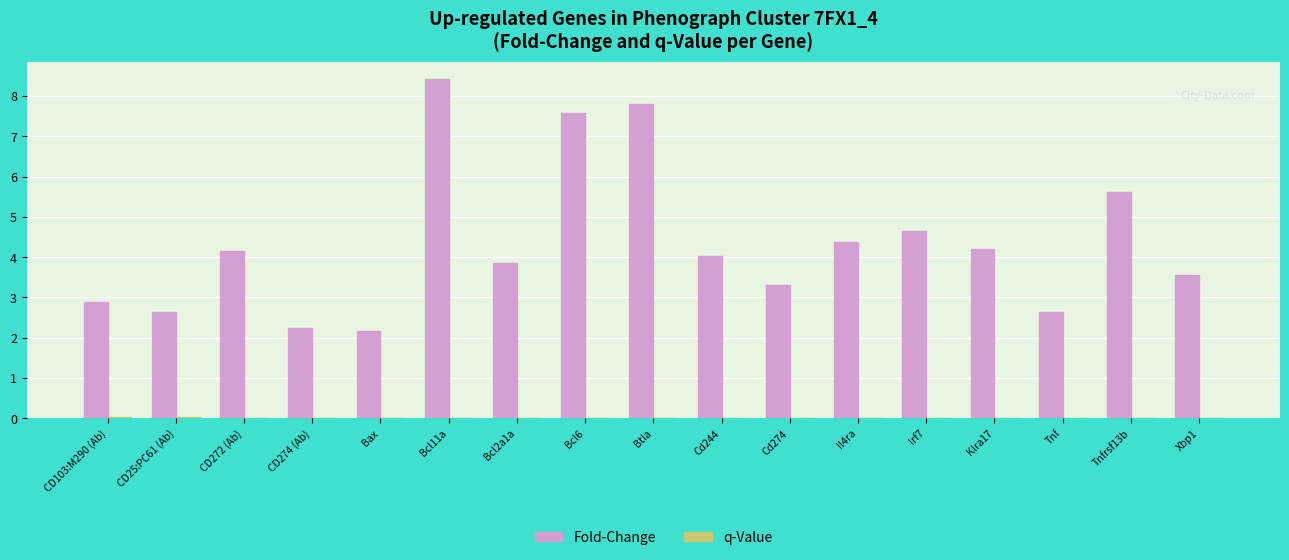

Are the bars grouped side by side (vs. stacked)?

Yes